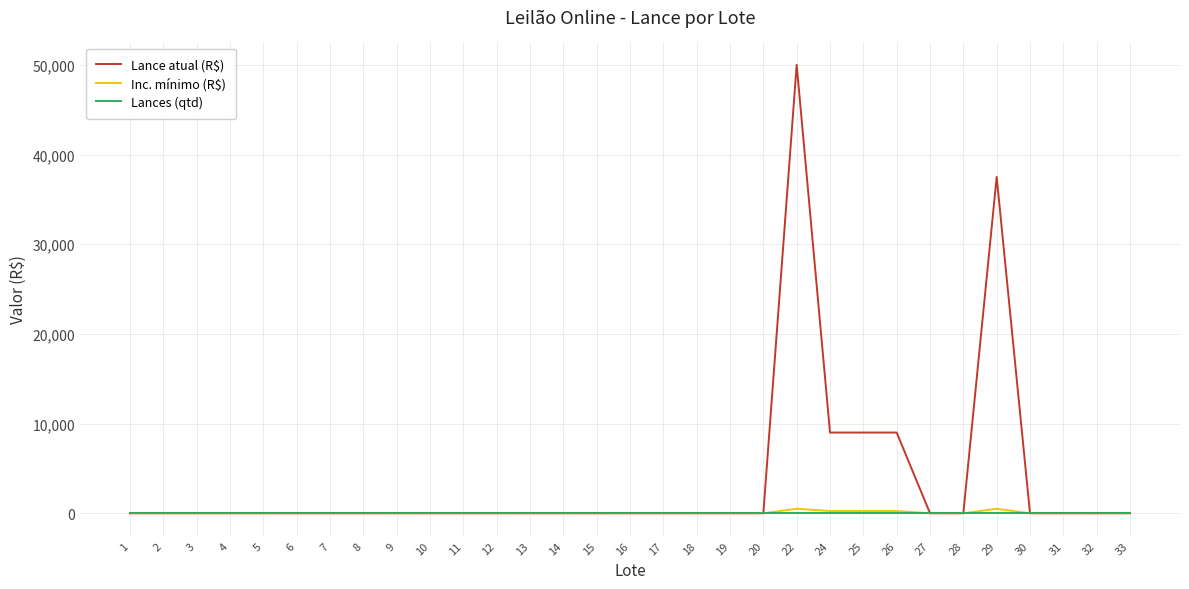

The Inc. mínimo (R$) series shows 0.1 at 11. True or false?

True